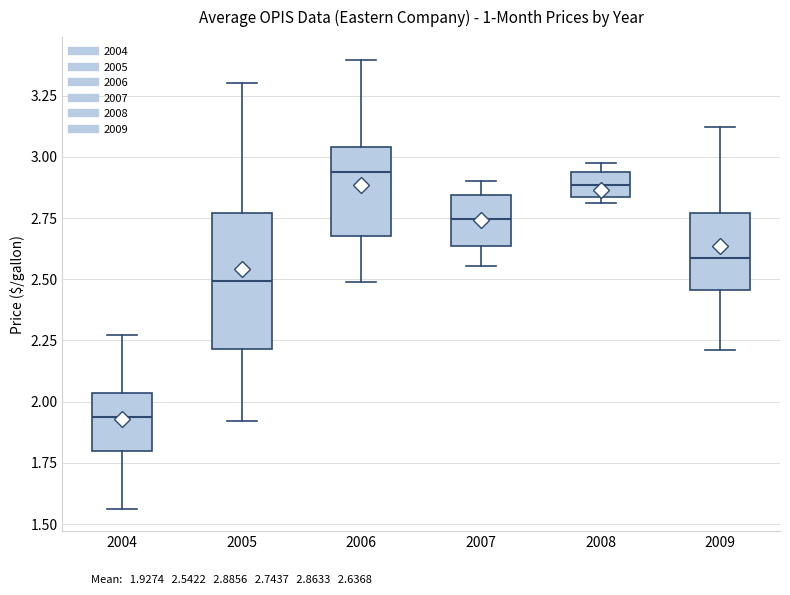

Reading left to right, transcribe this box plot: for each box, give where its median line is, the range the box spans, and where its two whiskers end, as read against the y-axis. The values are not printed on the chart, so give them approximately, as read against the axis.

2004: median 1.95, box 1.80 to 2.05, whiskers 1.55 to 2.25
2005: median 2.50, box 2.20 to 2.75, whiskers 1.90 to 3.30
2006: median 2.95, box 2.70 to 3.05, whiskers 2.50 to 3.40
2007: median 2.75, box 2.65 to 2.85, whiskers 2.55 to 2.90
2008: median 2.90, box 2.85 to 2.95, whiskers 2.80 to 3.00
2009: median 2.60, box 2.45 to 2.75, whiskers 2.20 to 3.10